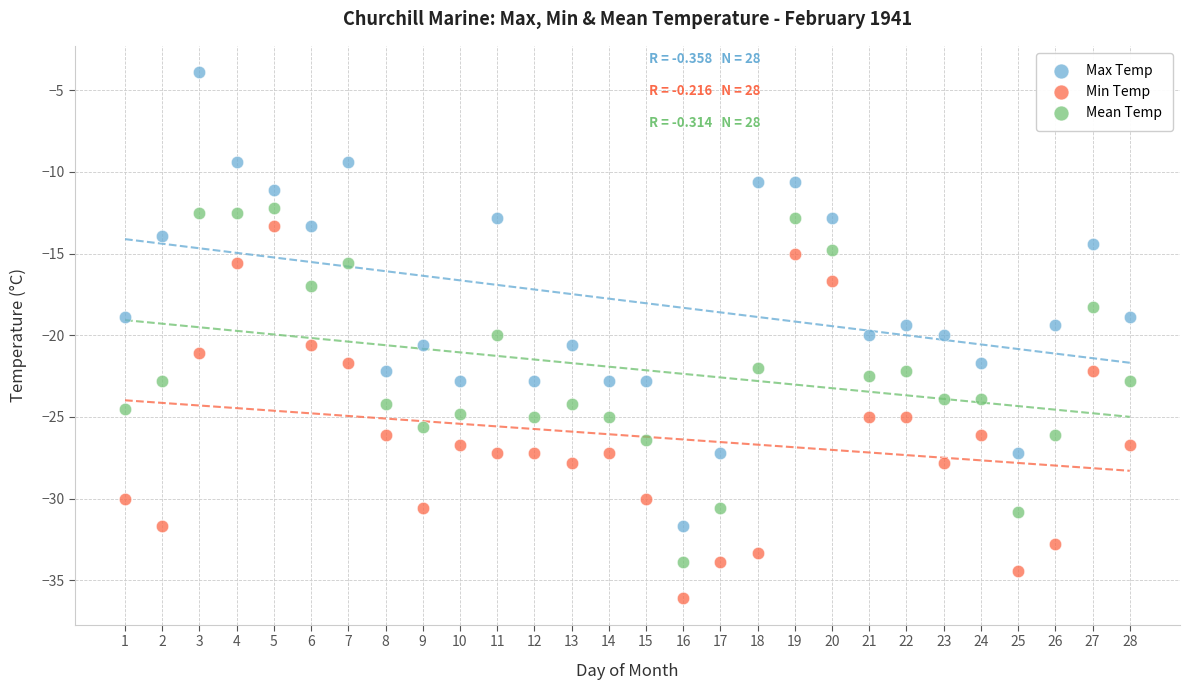

Which series contains the lowest Y value?

Min Temp